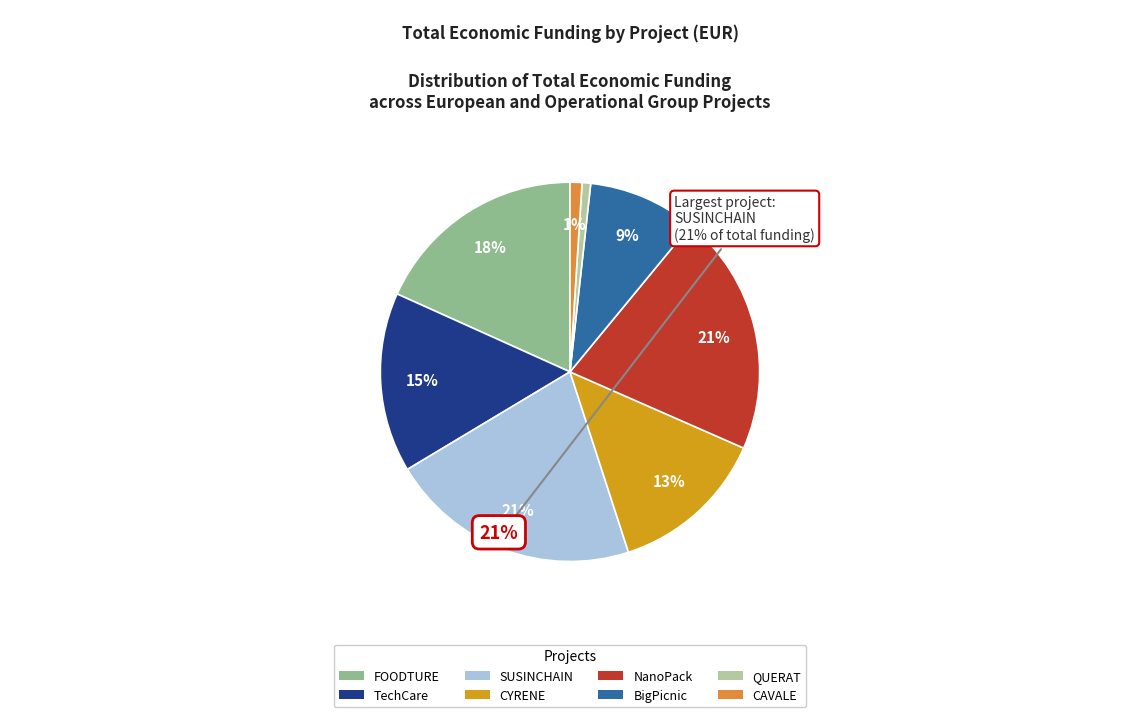

The FOODTURE slice represents 31% of the pie. True or false?

False